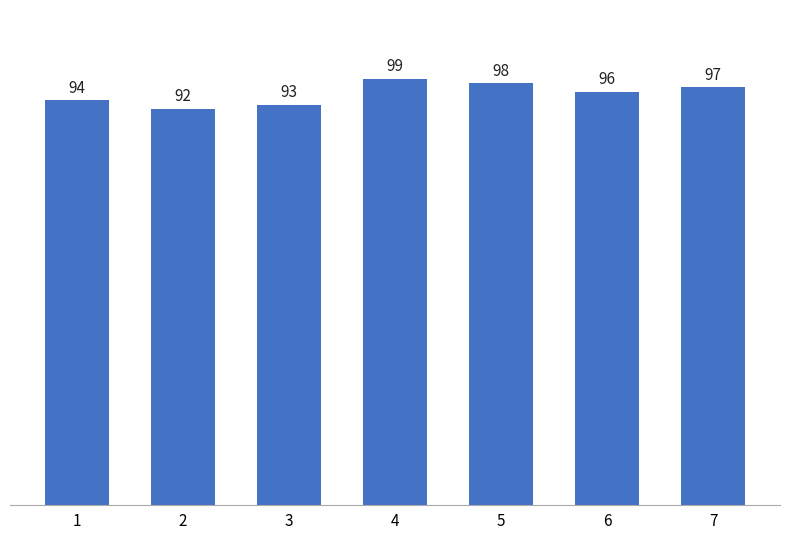

Count the values in the range 93 to 98.

5